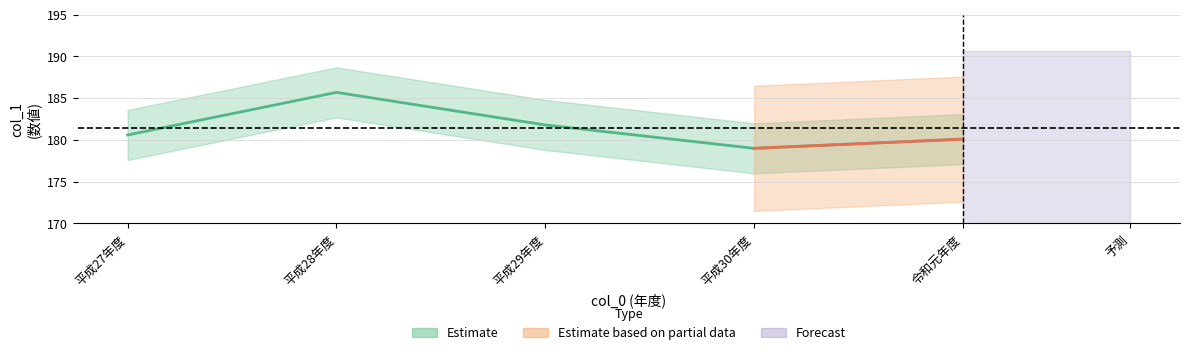

What is the difference between the maximum and second lowest values?

5.6